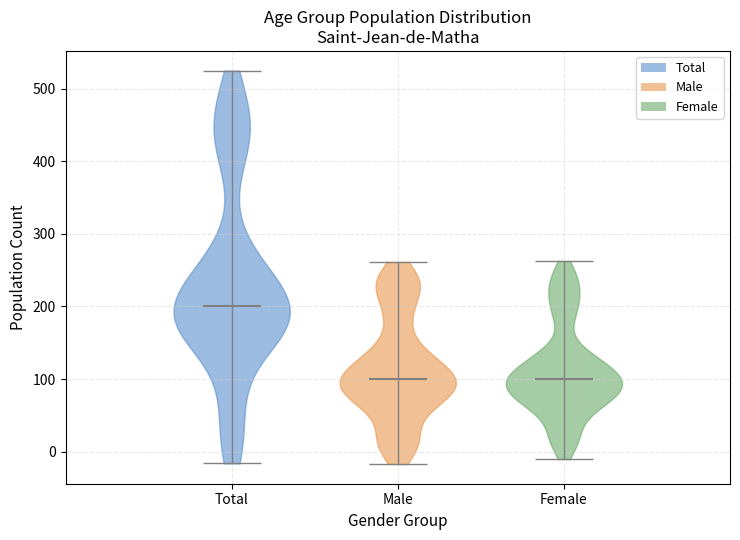

Reading left to right, read every violin against the y-axis: where its median line is, and the lowest and highest points it reaches. The values are not printed on the chart, so give them approximately, as read against the axis.

Total: median line 200, lowest point -20, highest point 520
Male: median line 100, lowest point -20, highest point 260
Female: median line 100, lowest point -10, highest point 260